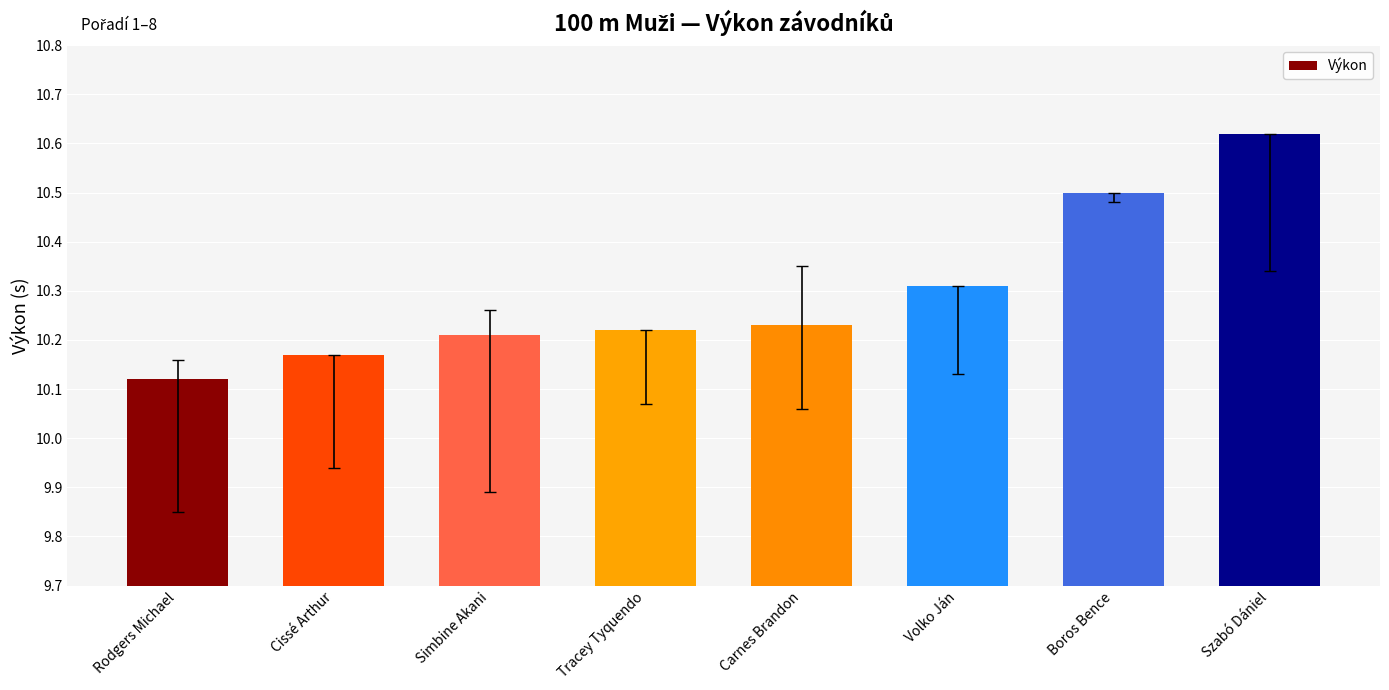

What is the label of the 1st bar from the right?

Szabó Dániel